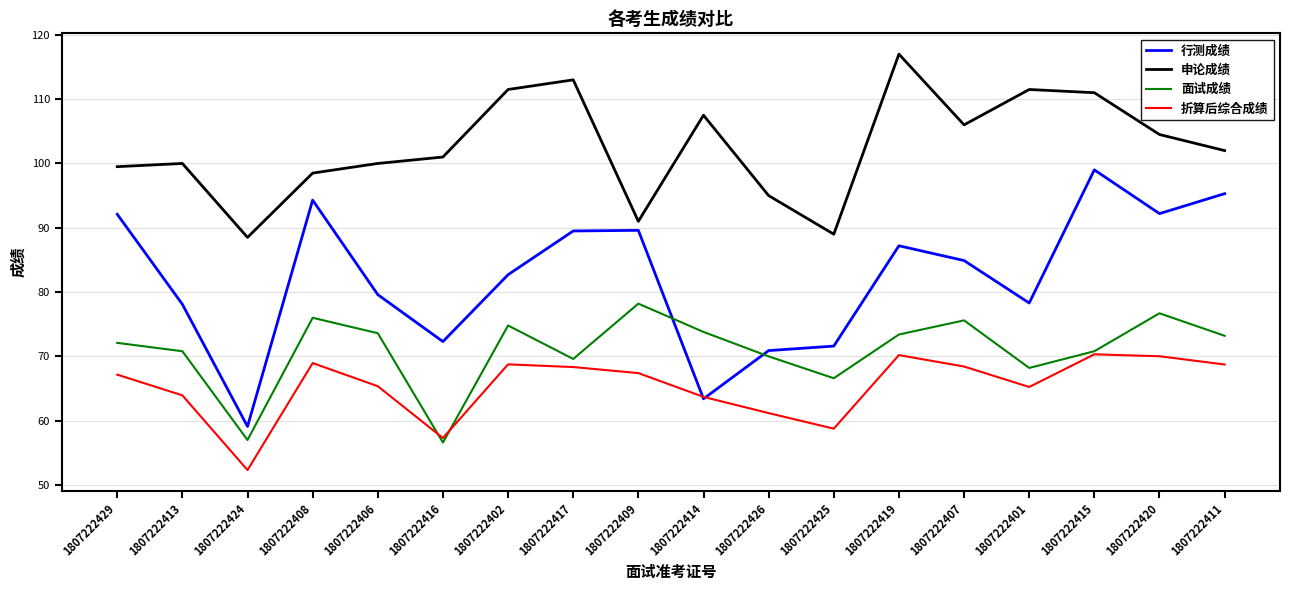

The 行测成绩 series shows 70.9 at 1807222426. True or false?

True